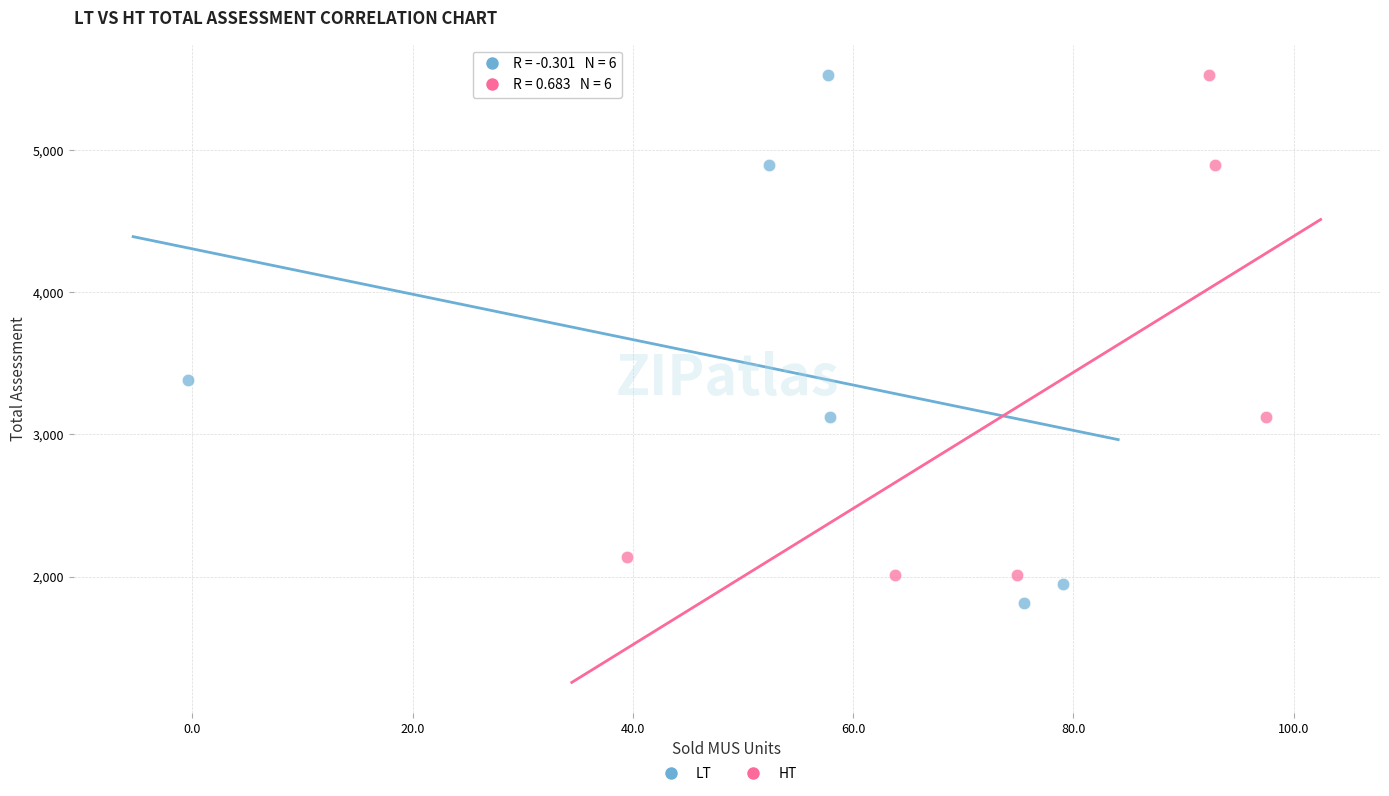

Which series contains the lowest Y value?

LT